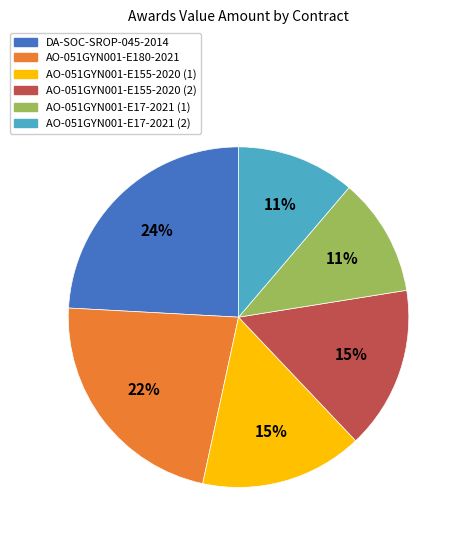

Does AO-051GYN001-E155-2020 (2) represent more than half of the total?

No